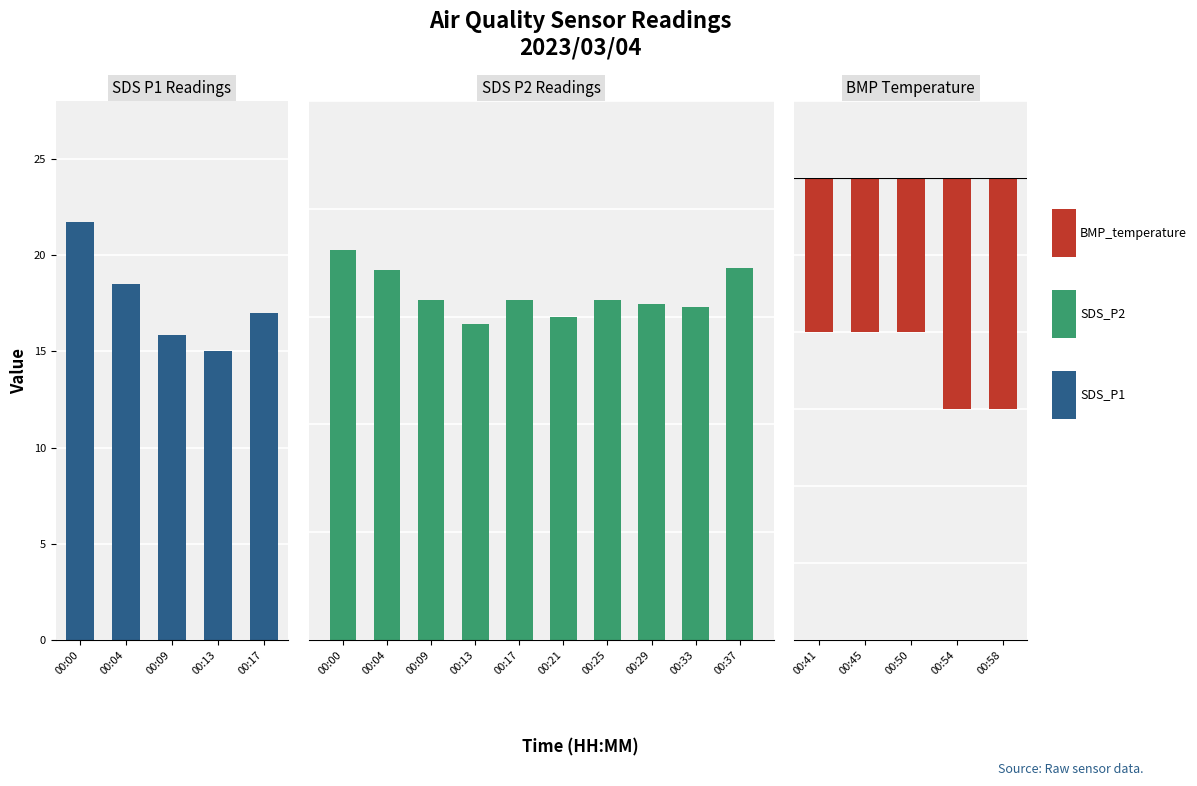

What are all the series names shown in the legend?

SDS_P1, SDS_P2, BMP_temperature